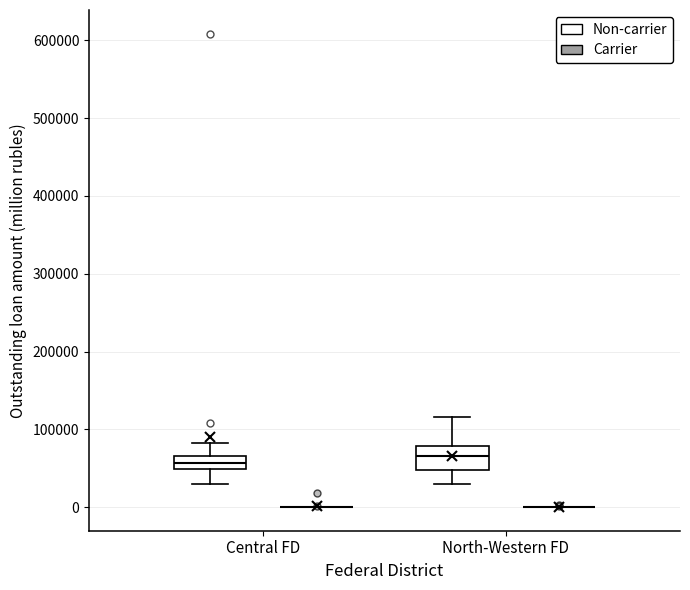

Comparing the boxes themselves (not the whiskers), which one is the tallest?

North-Western FD (Non-carrier)